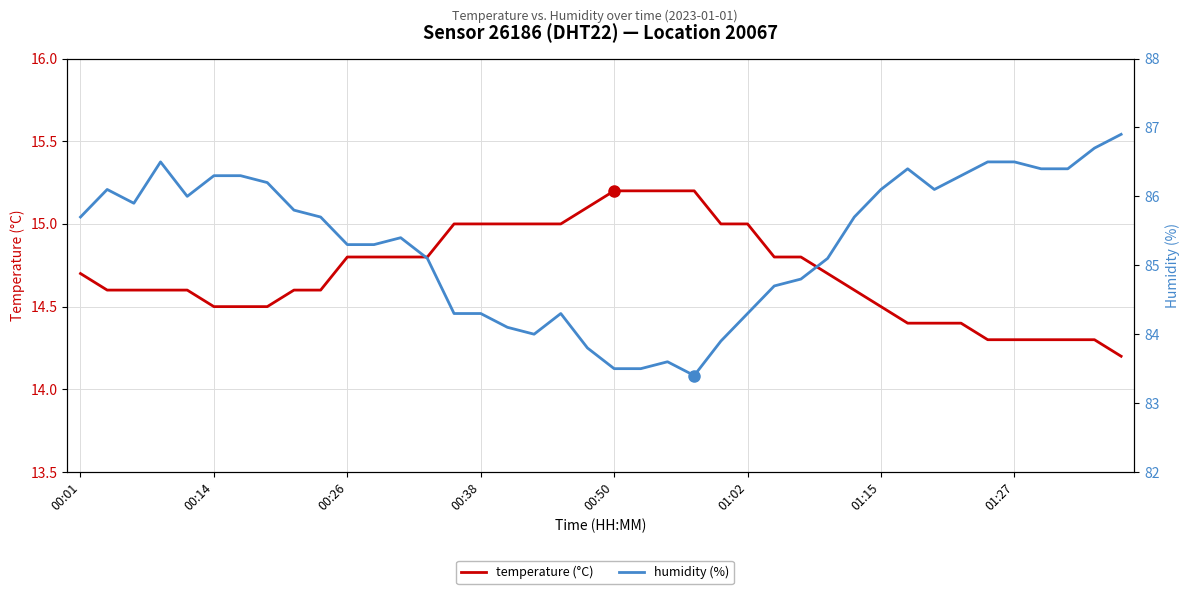

Rank the series at 38 from highest to lowest value.

humidity, temperature